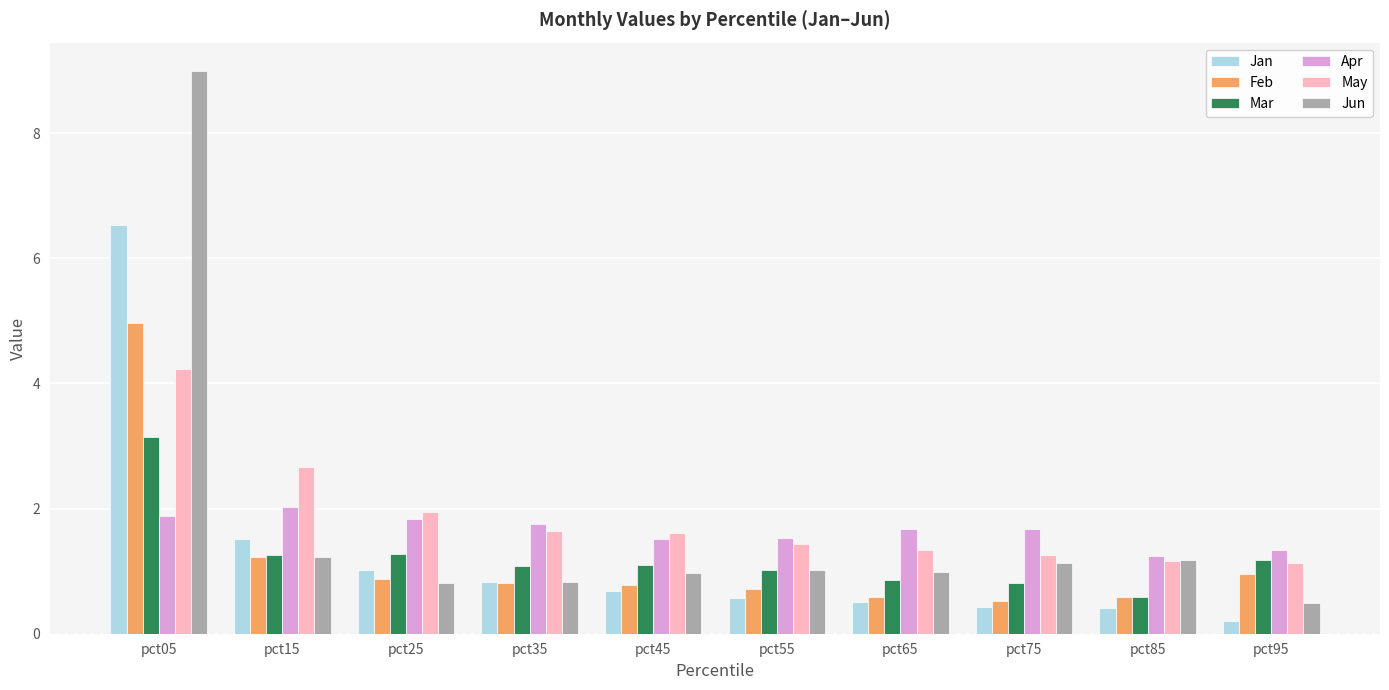

What is the value of the Apr bar at the 6th from the left?

1.5